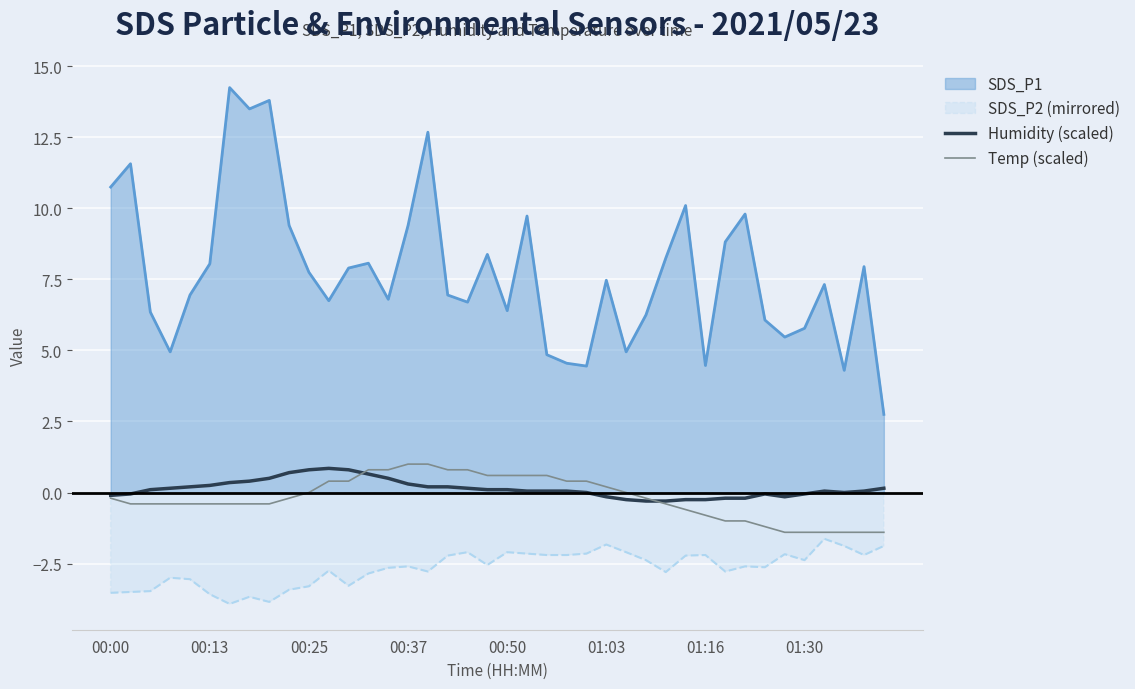

Is it true that Temp (scaled) equals 0.4 at 11?

True